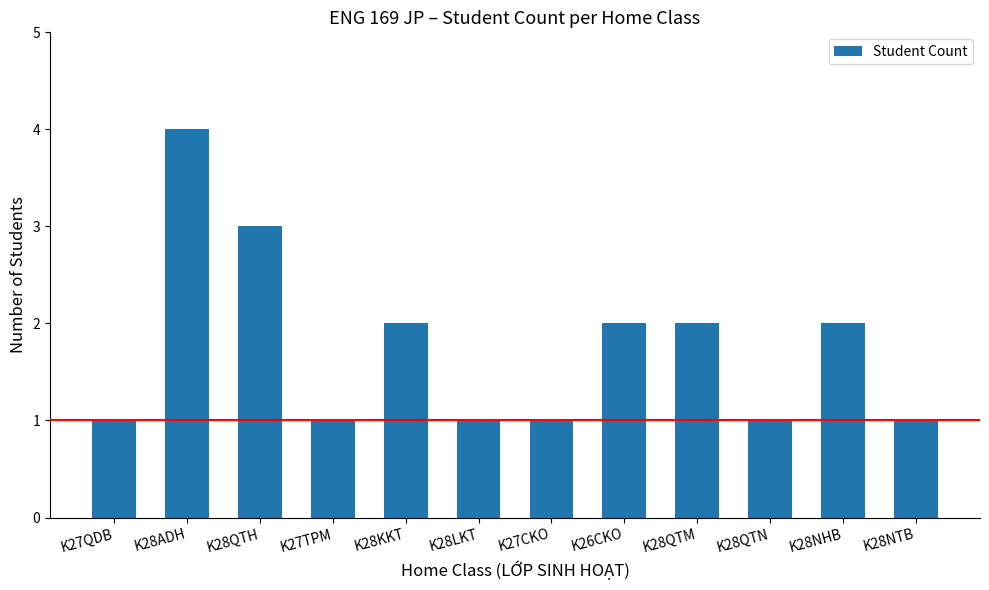

The value at K28LKT is 1. True or false?

True